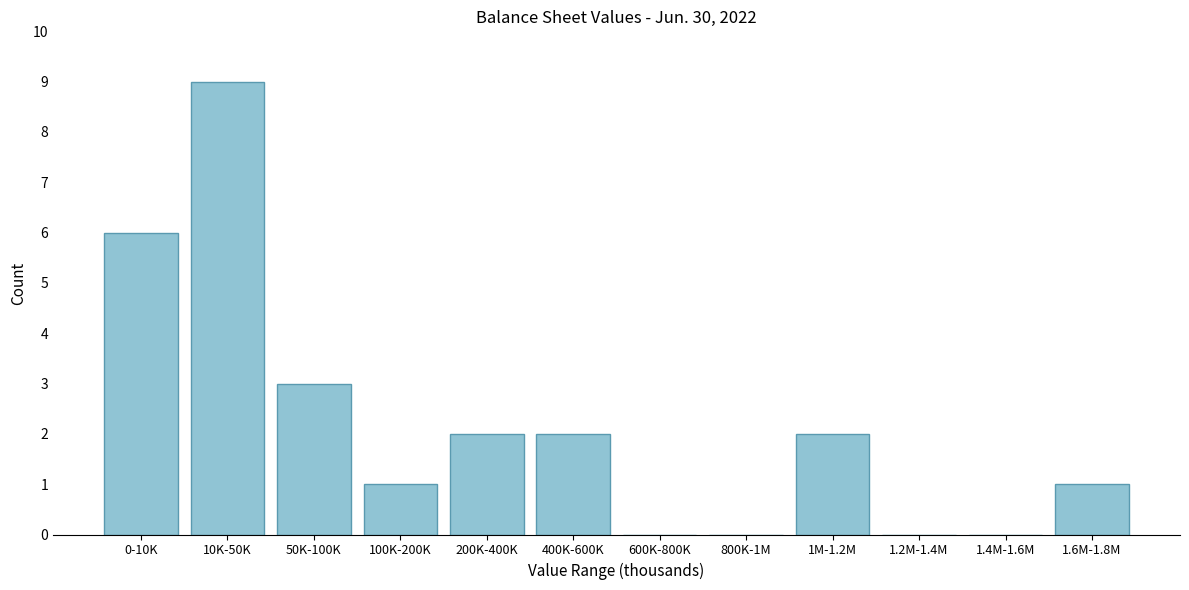

Reading left to right, transcribe all the data shown in this chart.

0-10K=6	10K-50K=9	50K-100K=3	100K-200K=1	200K-400K=2	400K-600K=2	600K-800K=0	800K-1M=0	1M-1.2M=2	1.2M-1.4M=0	1.4M-1.6M=0	1.6M-1.8M=1